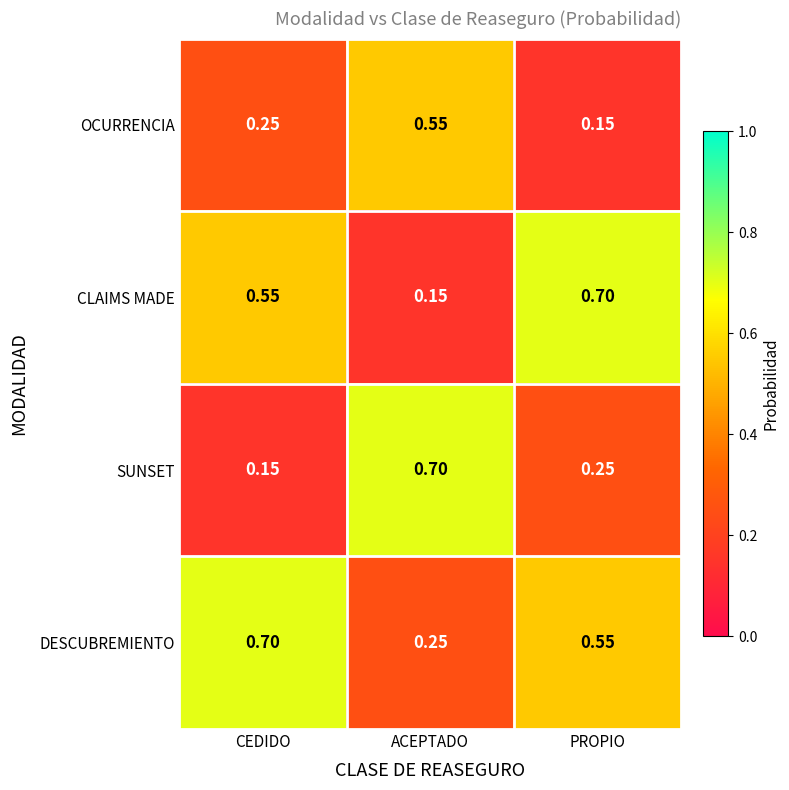

Between ACEPTADO and PROPIO, which series saw the biggest shift?

CLAIMS MADE